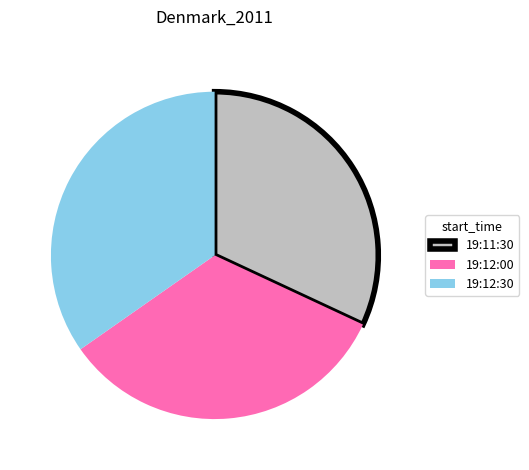

What is the largest slice in the pie chart?

19:12:30